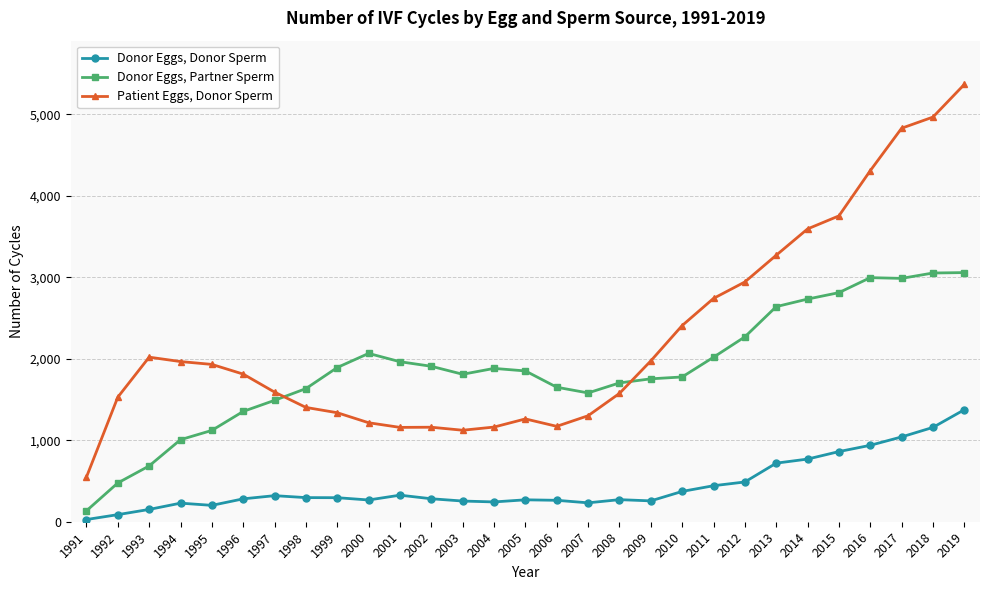

Rank the series by their maximum value, from lowest to highest.

Donor Eggs, Donor Sperm, Donor Eggs, Partner Sperm, Patient Eggs, Donor Sperm